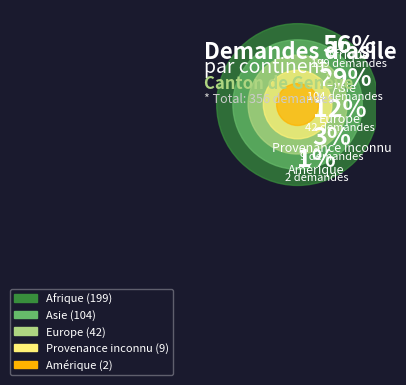

What portion of the pie excludes Asie?

70.8%